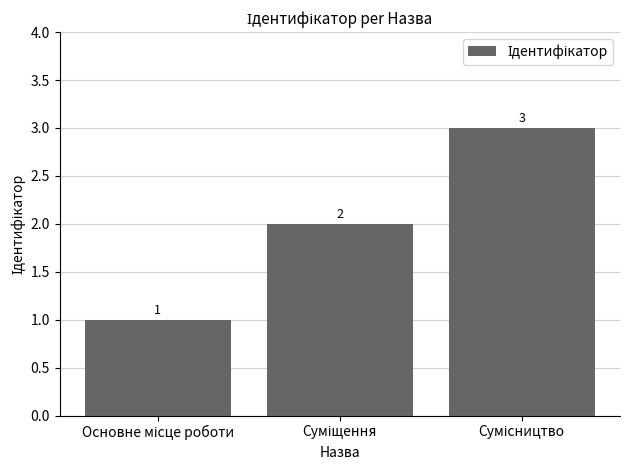

What is the average value?

2